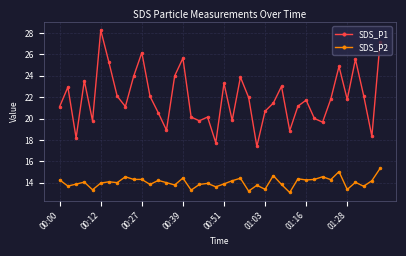

Is this an area chart (filled region under the line)?

No